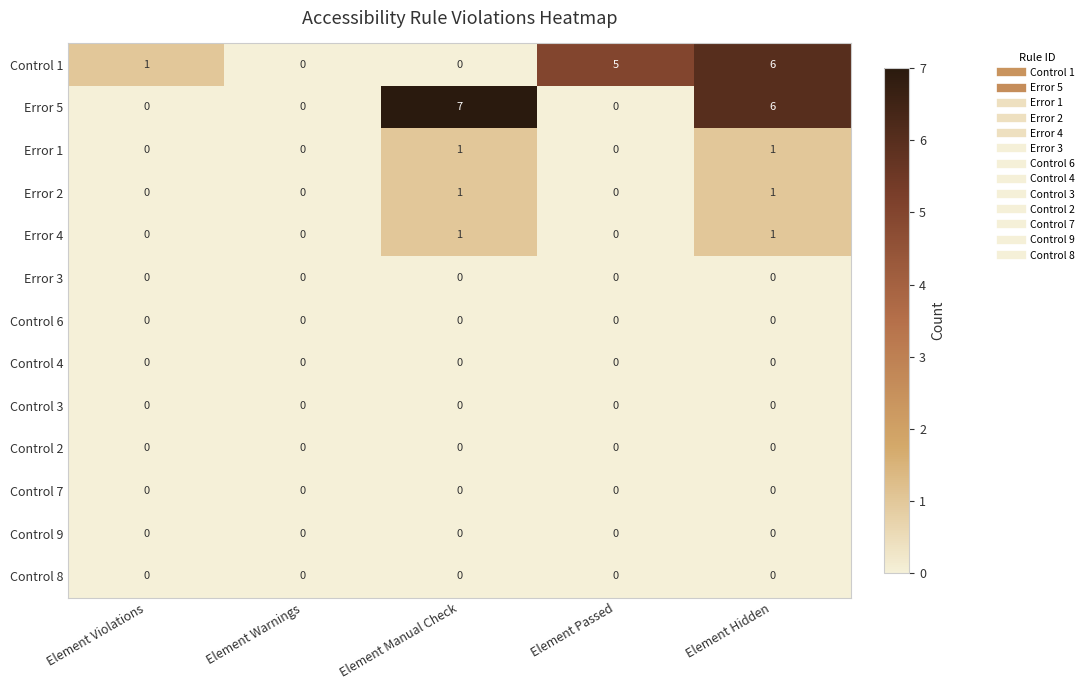

What is the sum of all Control 1 values?

12